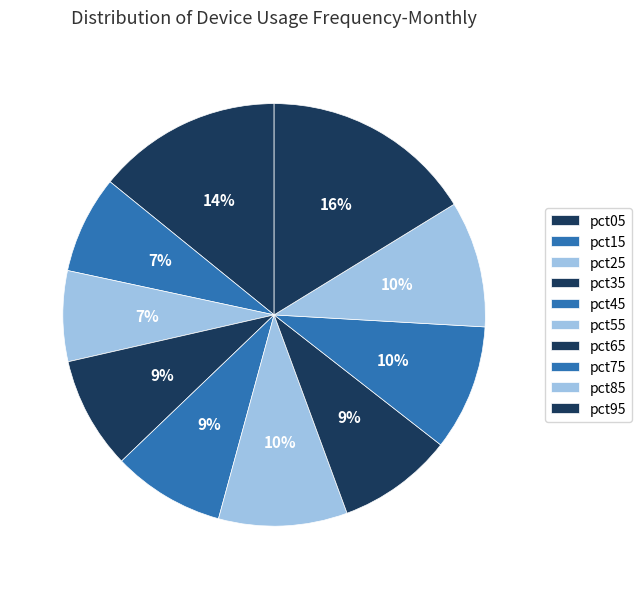

How many segments does this pie chart have?

10